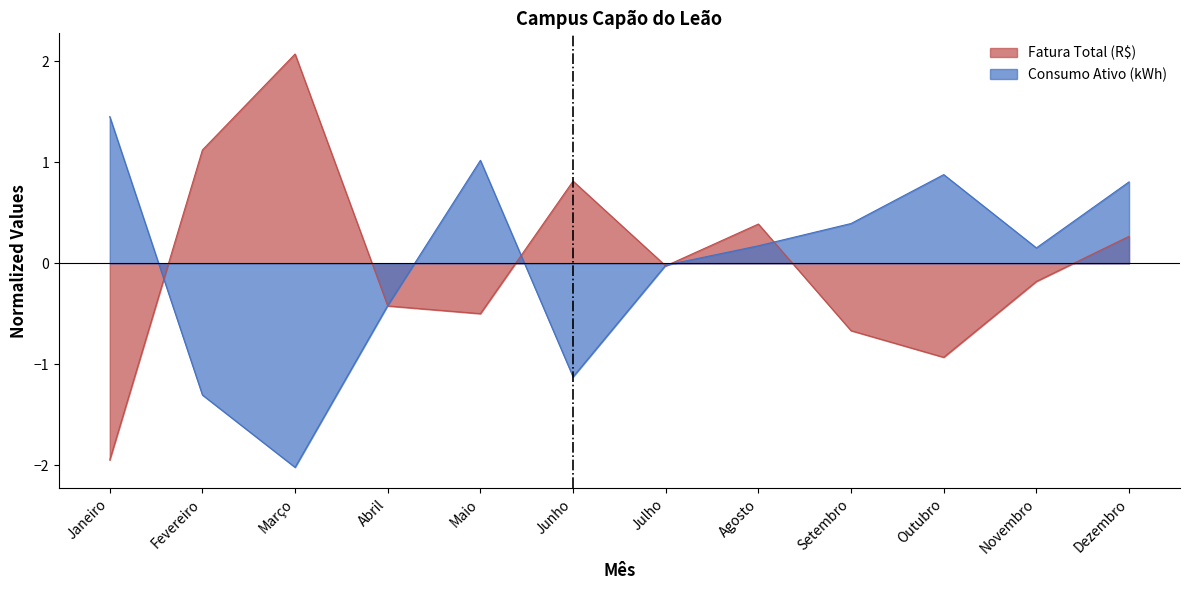

At which label is Consumo Ativo (kWh) closest to 0?

Julho